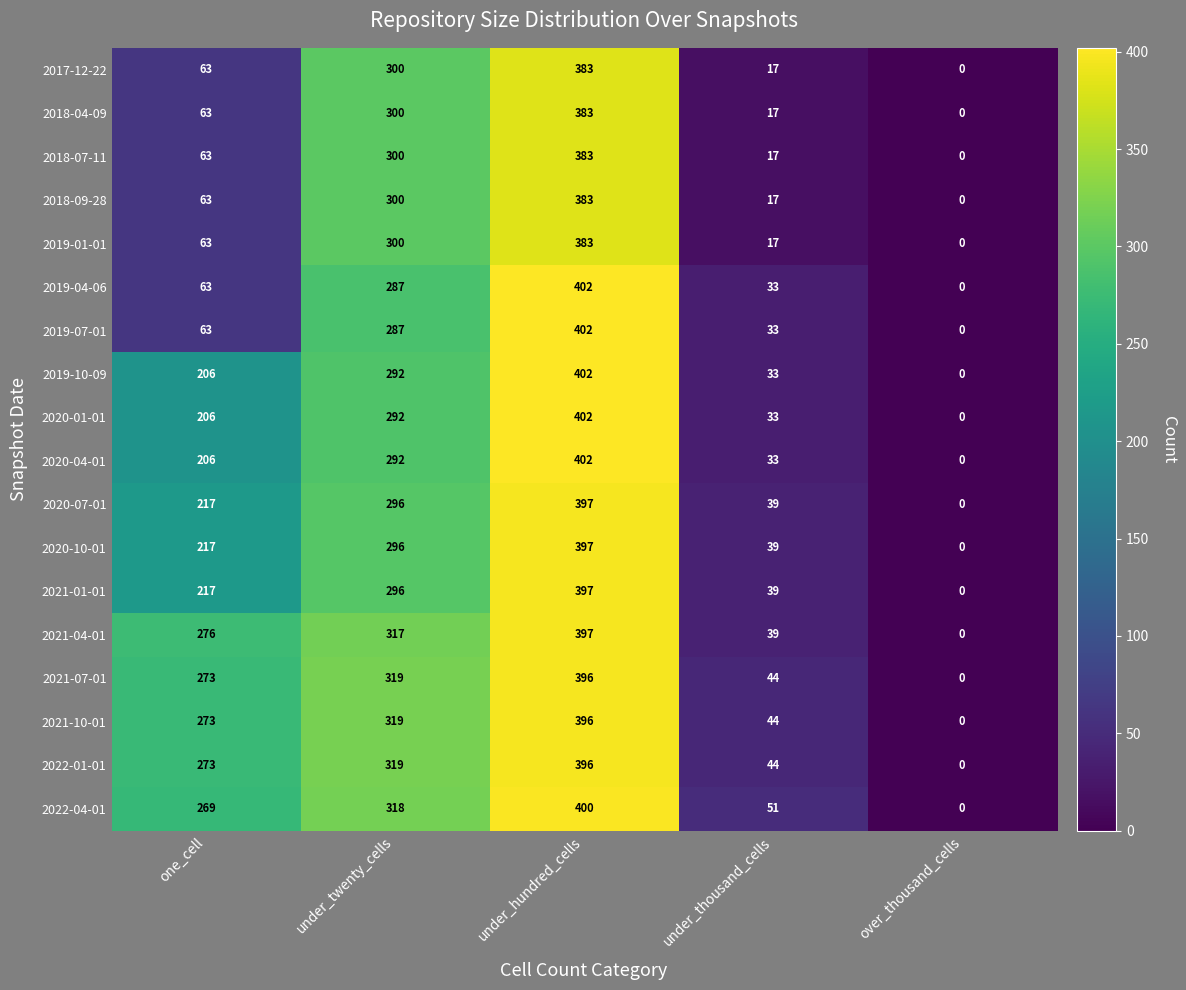

Rank the categories by 2021-01-01 value from highest to lowest.

under_hundred_cells, under_twenty_cells, one_cell, under_thousand_cells, over_thousand_cells